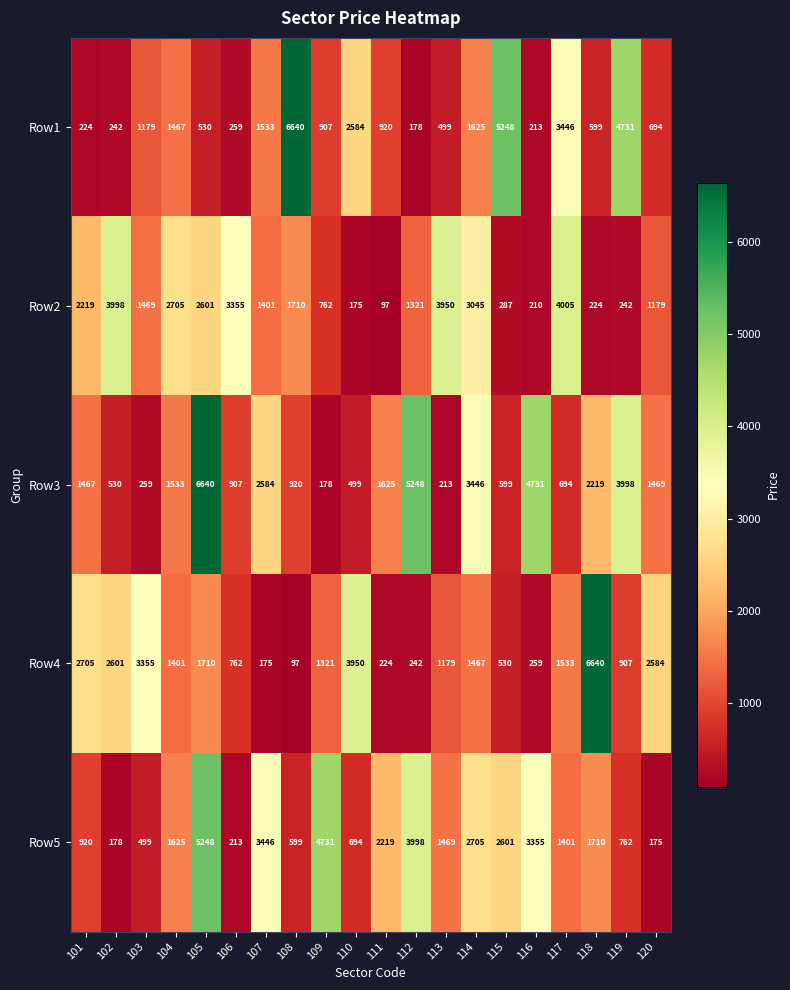

What is the lowest value of the Row3 series?

178